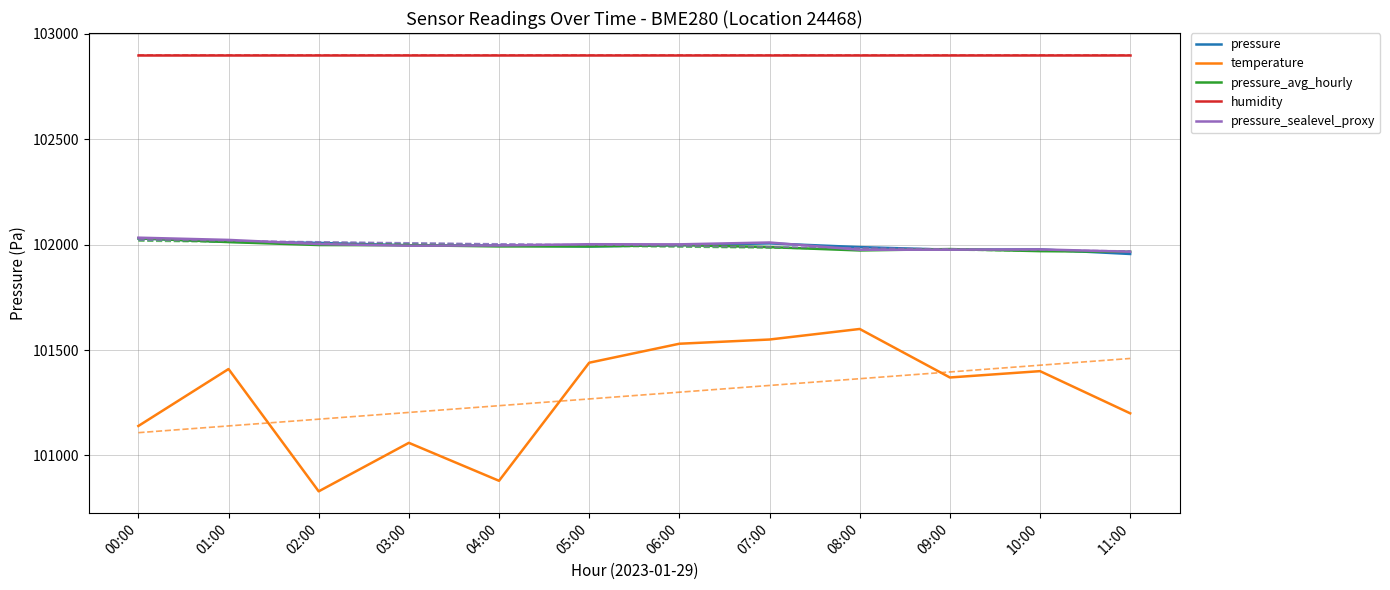

What position from the right is 08:00?

4